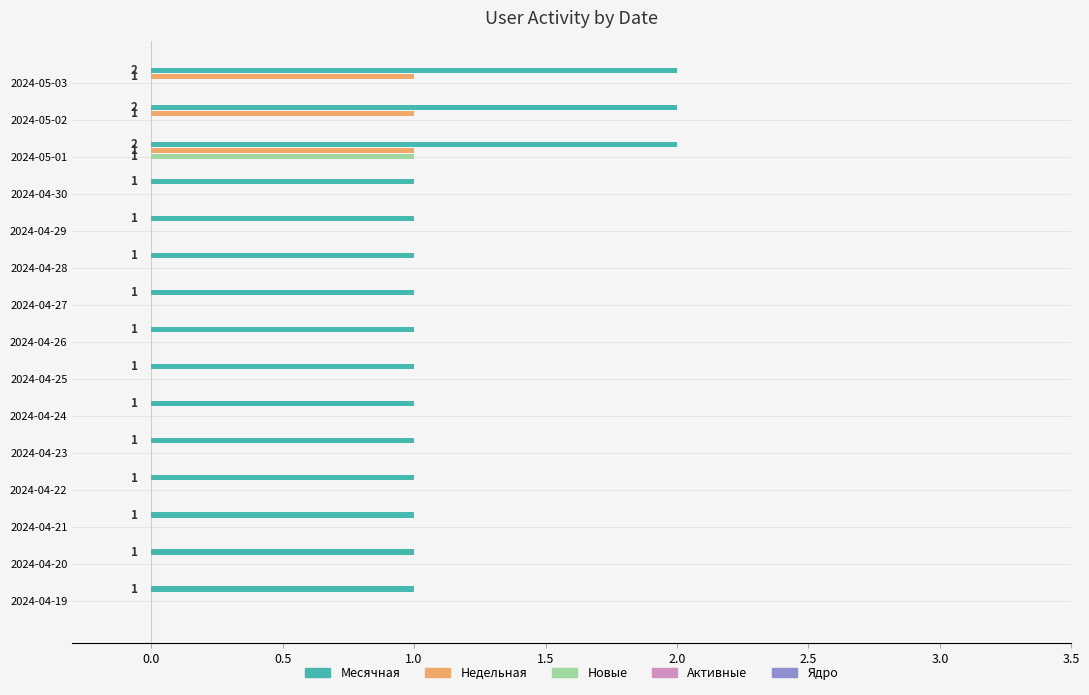

The Новые series shows 0 at 2024-05-03. True or false?

True